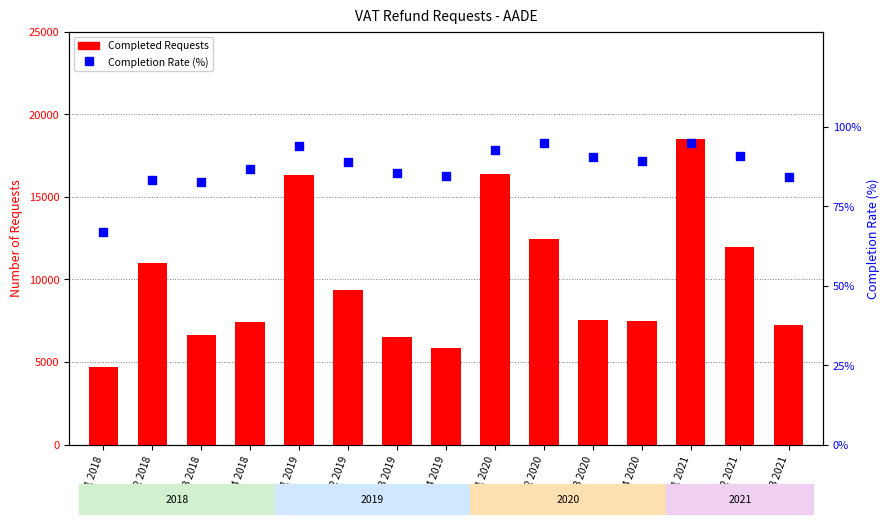

Which series has the widest spread of Y values?

Completed Requests